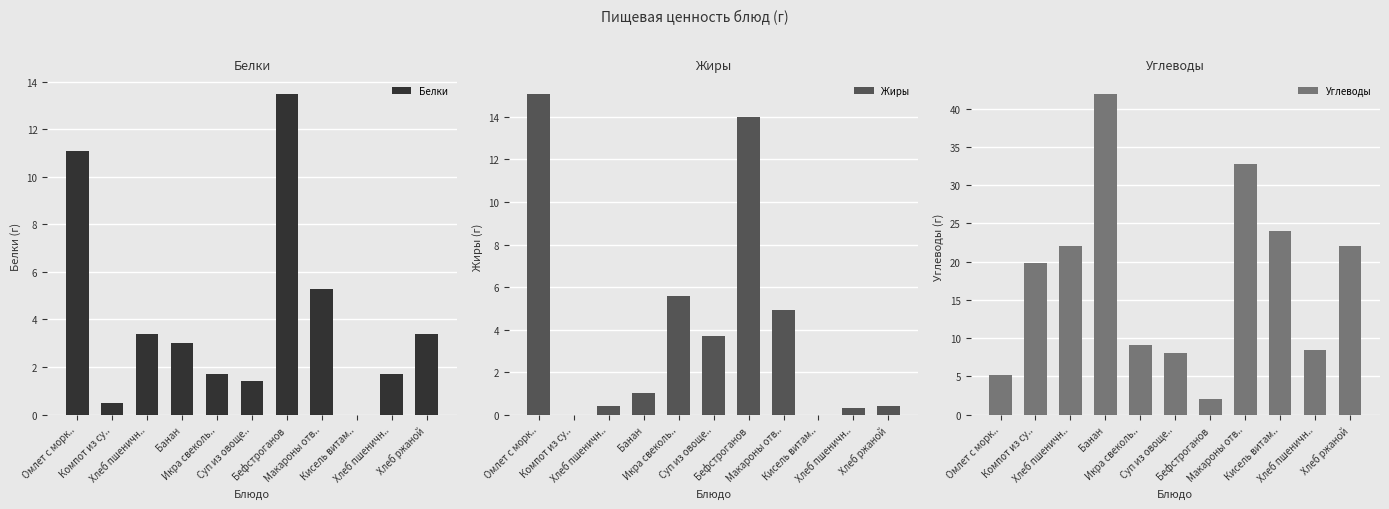

At how many categories does at least one series exceed 31?

2